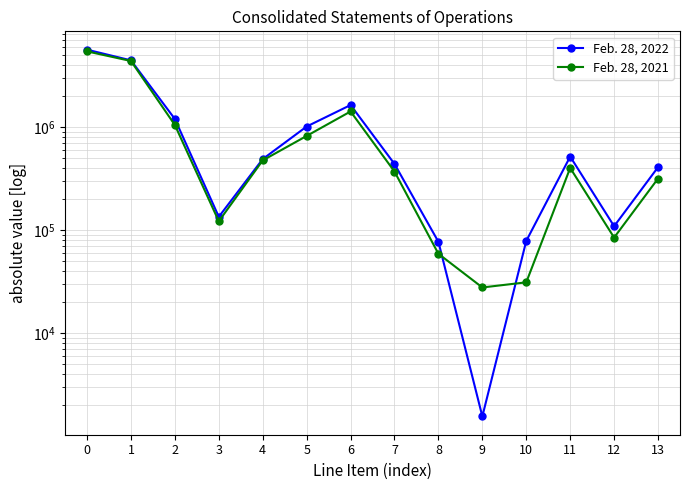

Where is Feb. 28, 2021 nearest to the value 2714114?

6